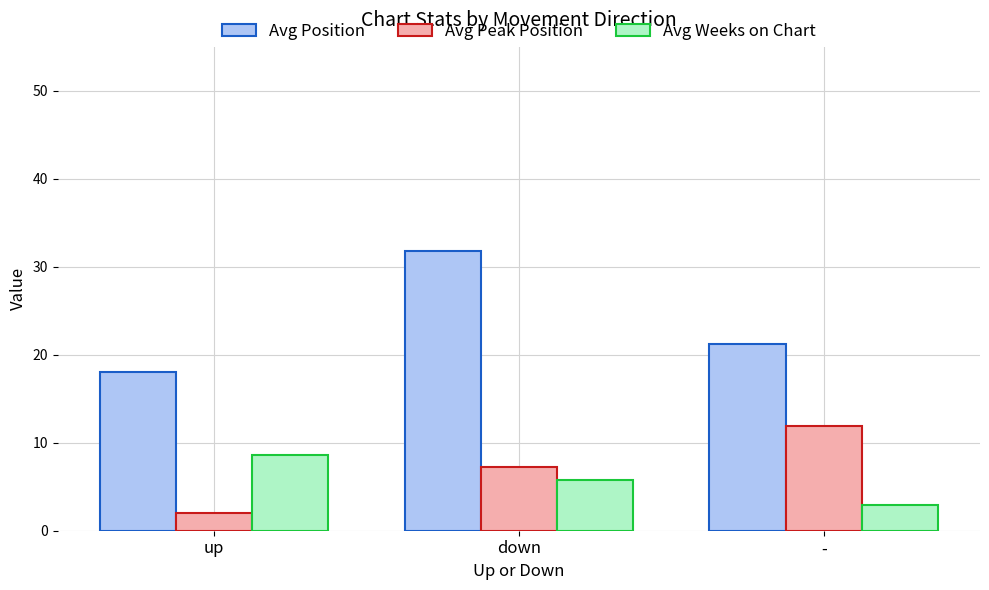

What is the maximum value shown in the chart?

31.8